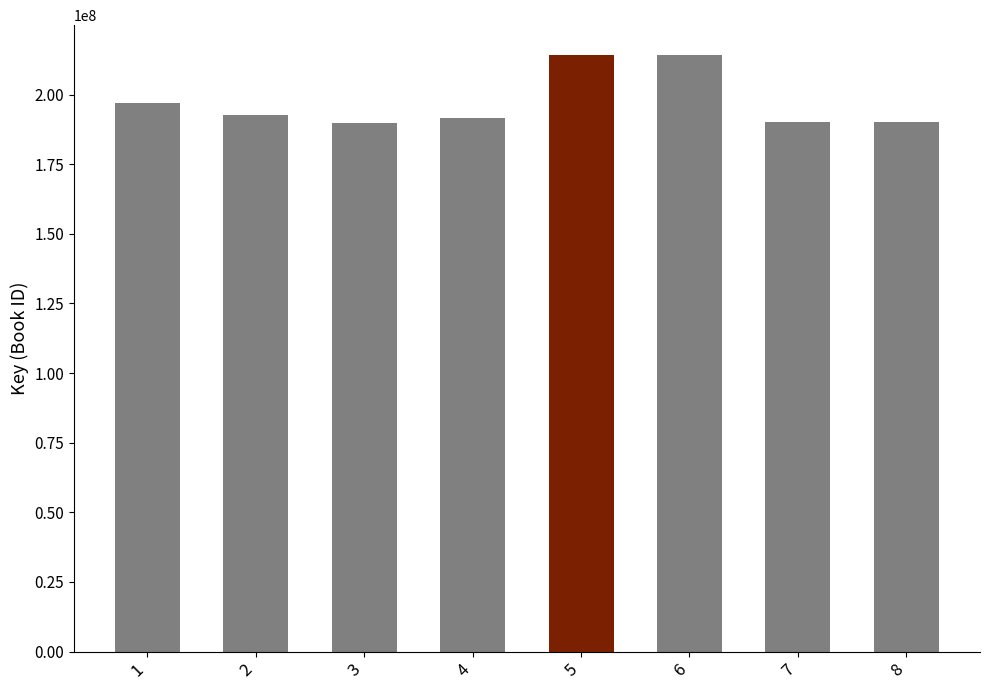

What is the change in value from 6 to 8?

-24088523